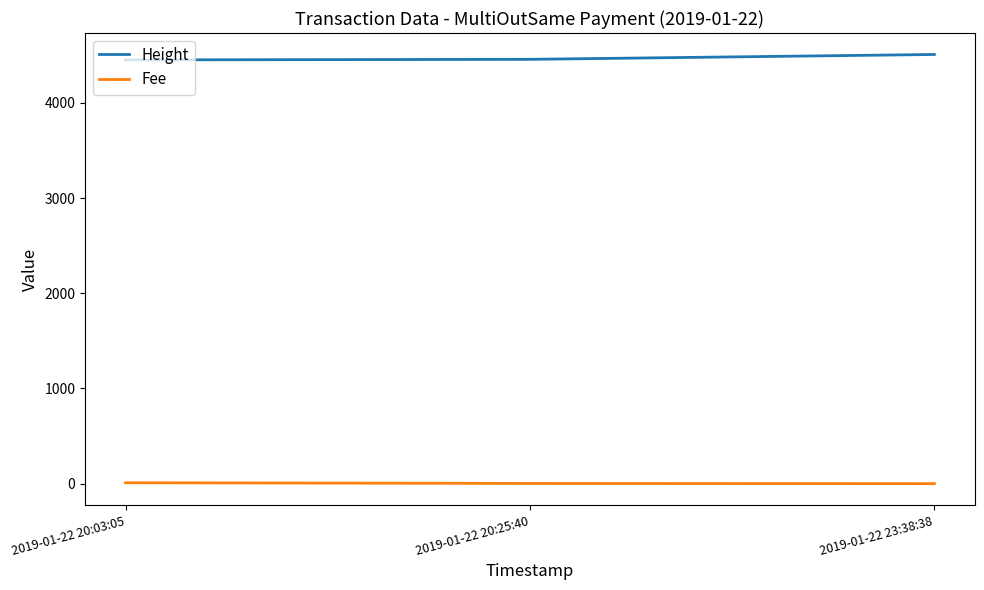

The Height series shows 1019.4 at 2019-01-22 23:38:38. True or false?

False